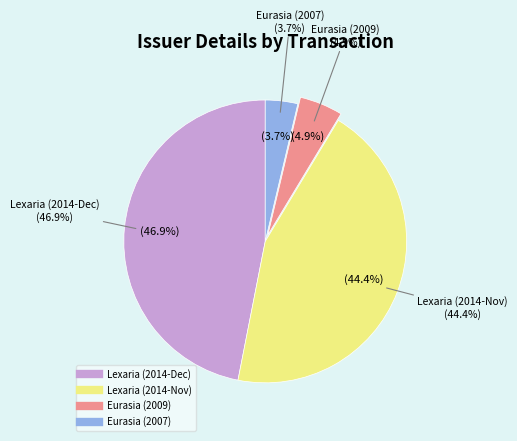

Does issuerDetailsId=3 (sec=6) represent more than half of the total?

No